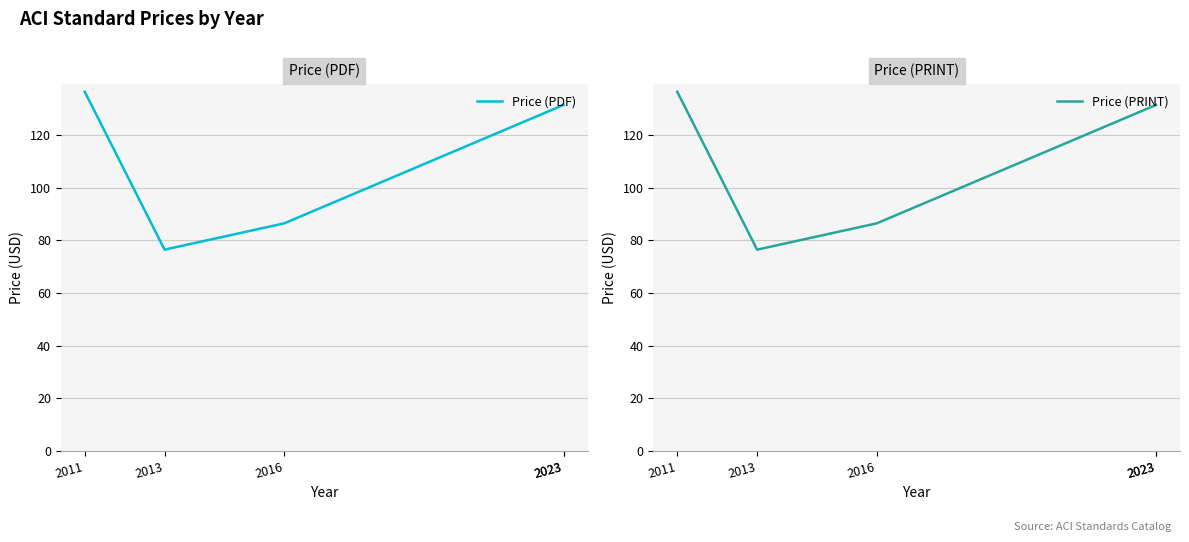

What is the smallest value displayed?

76.5